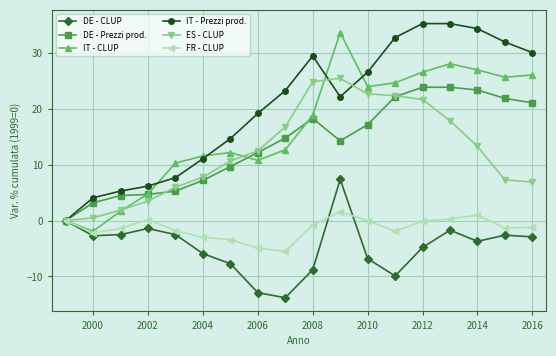

What is the value of the FR - CLUP point at the 5th from the left?

-1.8